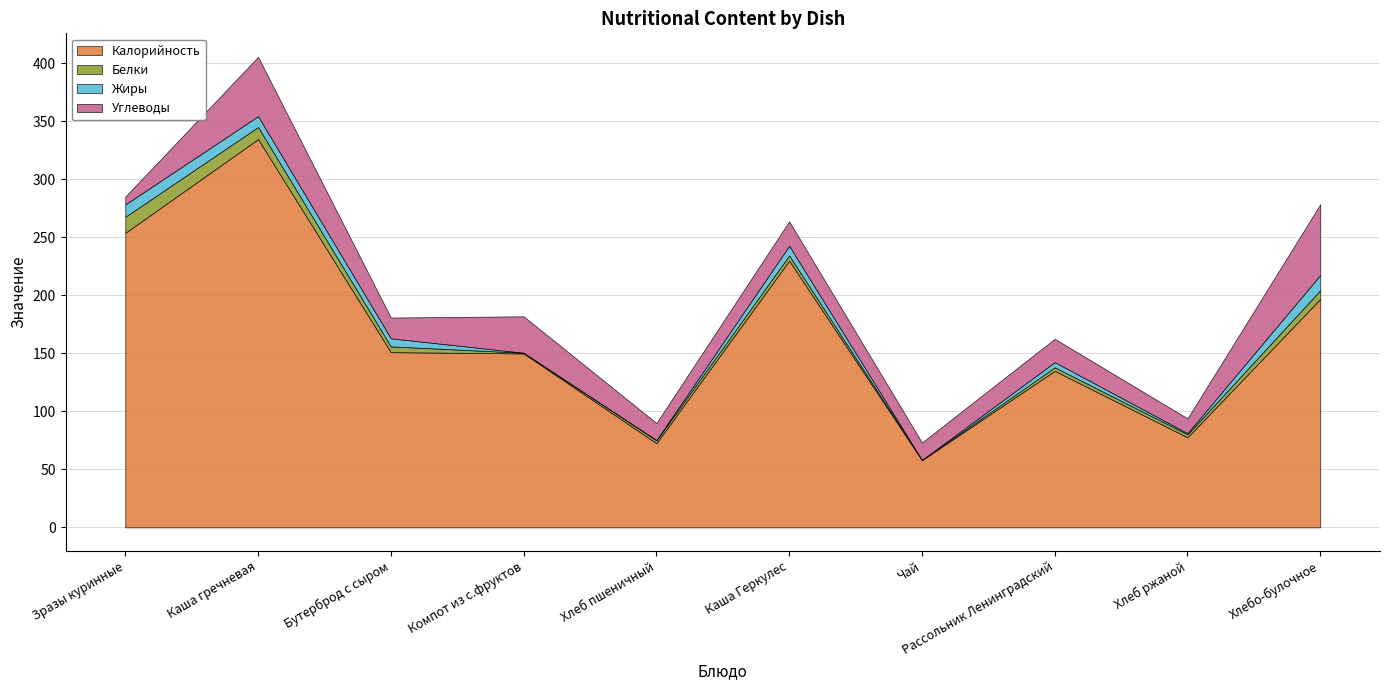

What is the average value of the Жиры series?

5.4